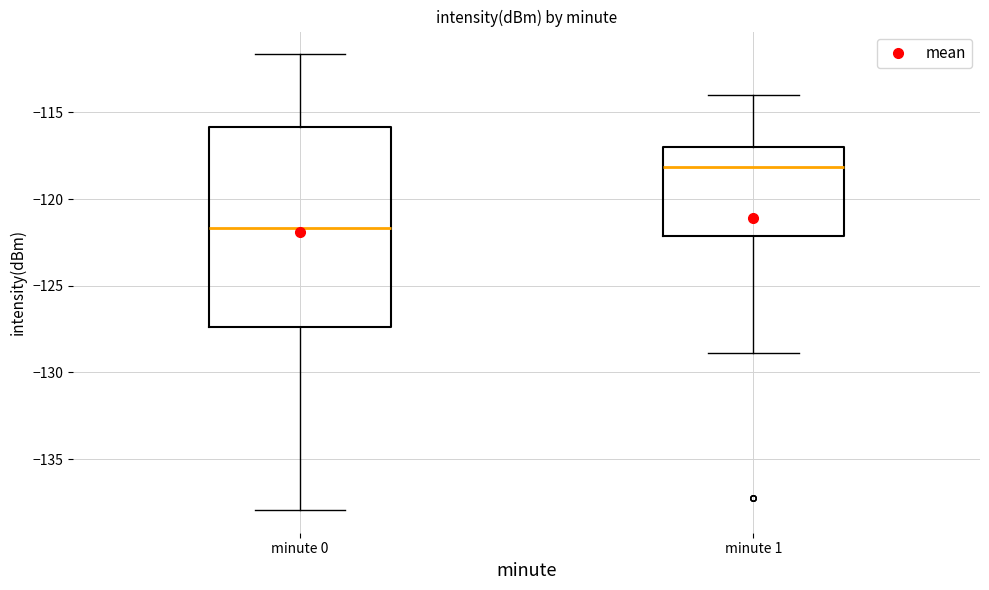

Reading left to right, transcribe this box plot: for each box, give where its median line is, the range the box spans, and where its two whiskers end, as read against the y-axis. The values are not printed on the chart, so give them approximately, as read against the axis.

minute 0: median -121.5, box -127.5 to -116.0, whiskers -138.0 to -111.5
minute 1: median -118.0, box -122.0 to -117.0, whiskers -129.0 to -114.0